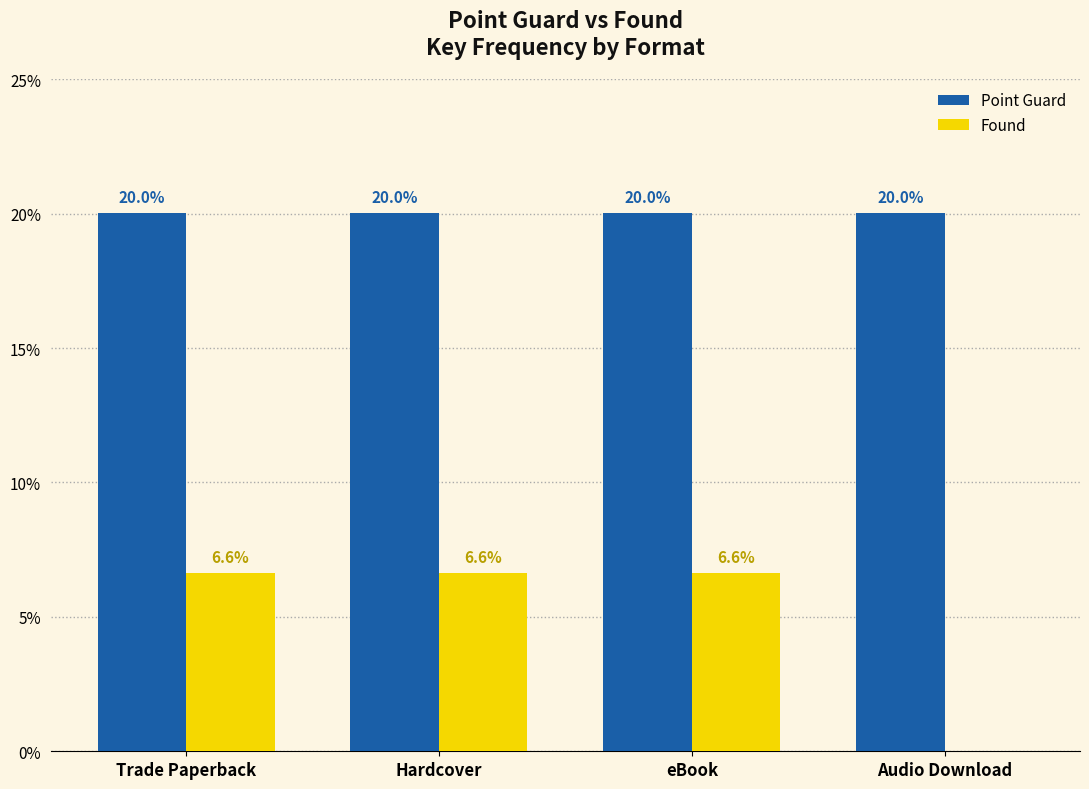

How many values in Found are above zero?

3